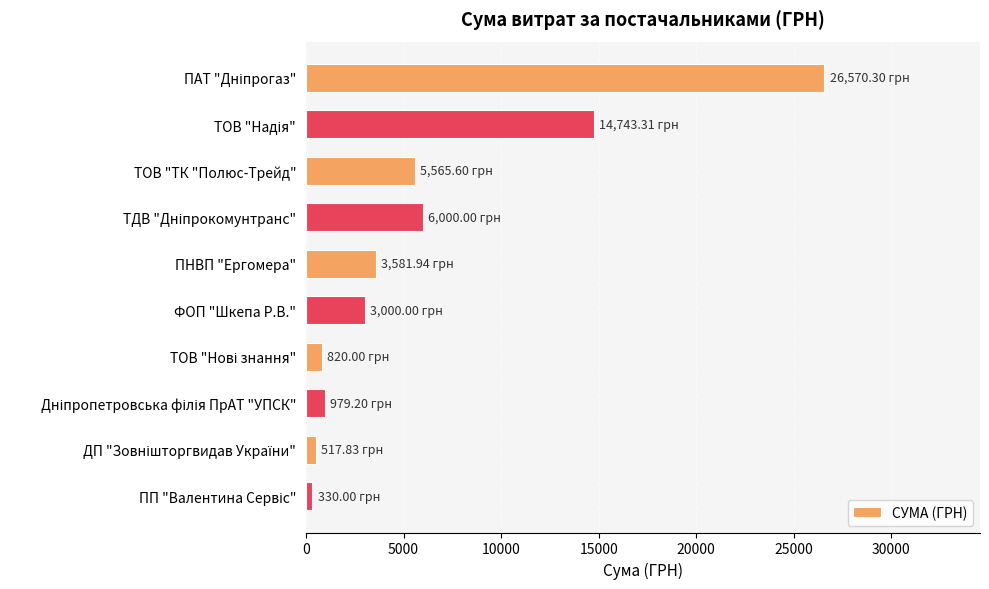

How many bars are there in total?

10